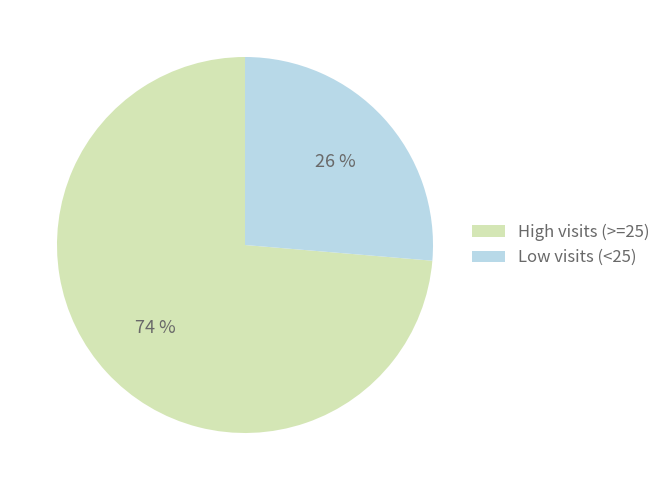

Is there a majority slice in this chart?

Yes